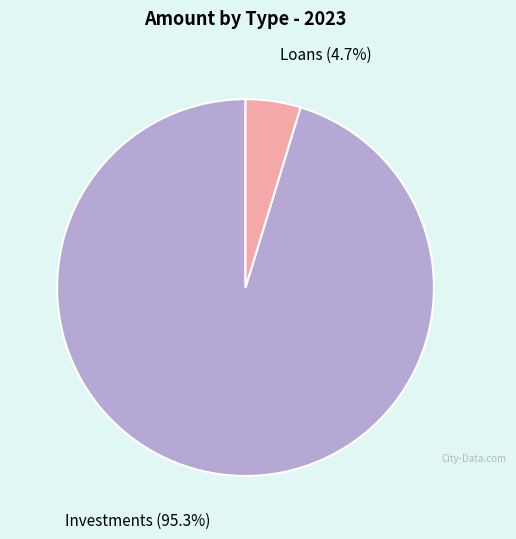

Which slice represents more than half of the pie?

Investments